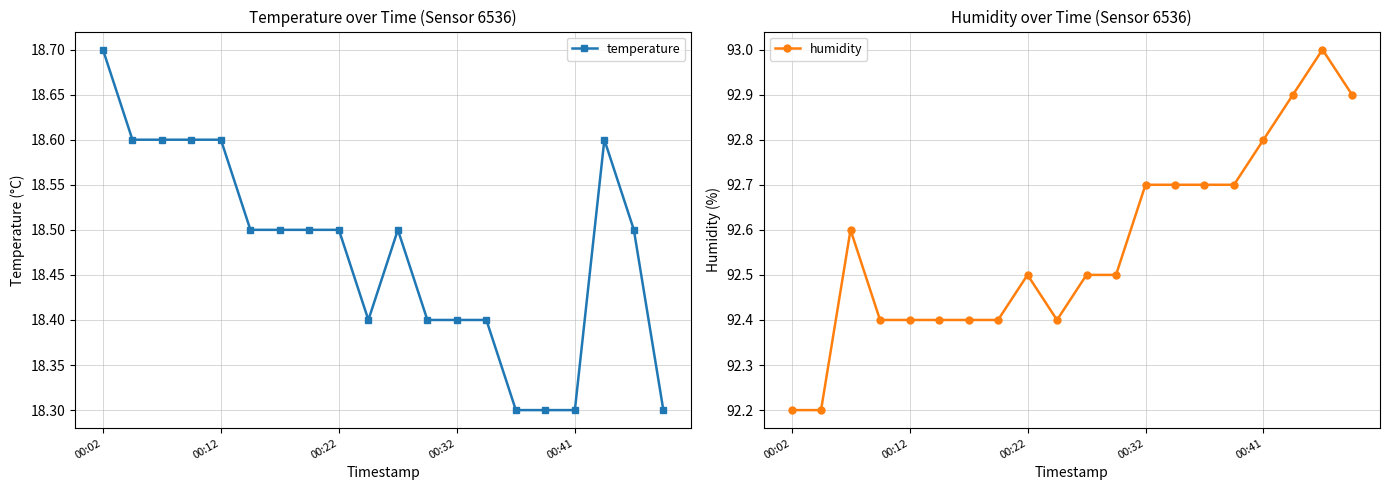

True or false: temperature has a value of 18.7 at 00:02.

True